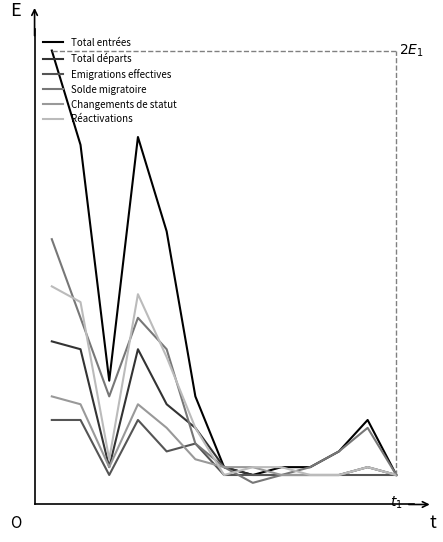

What are all the series names shown in the legend?

Total entrées, Total départs, Emigrations effectives, Solde migratoire, Changements de statut, Réactivations